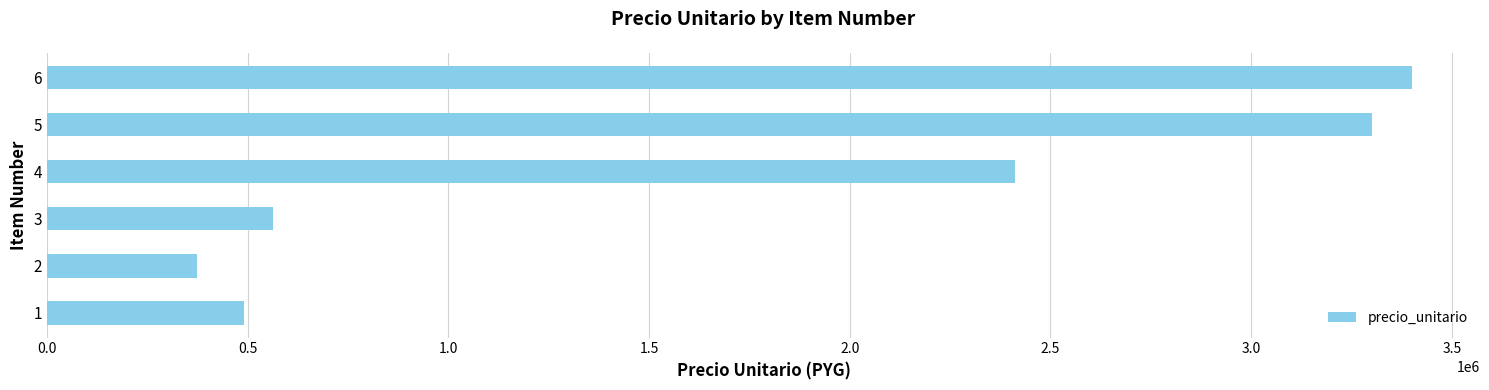

What is the change in value from 5 to 6?

+100000